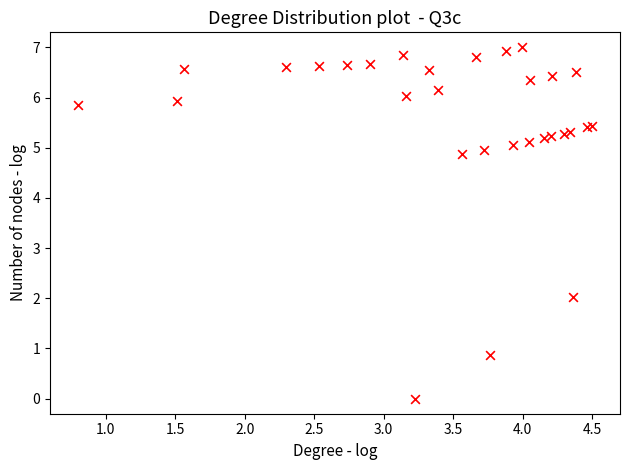

What Y value in the scatter plot is closest to 3?

2.0